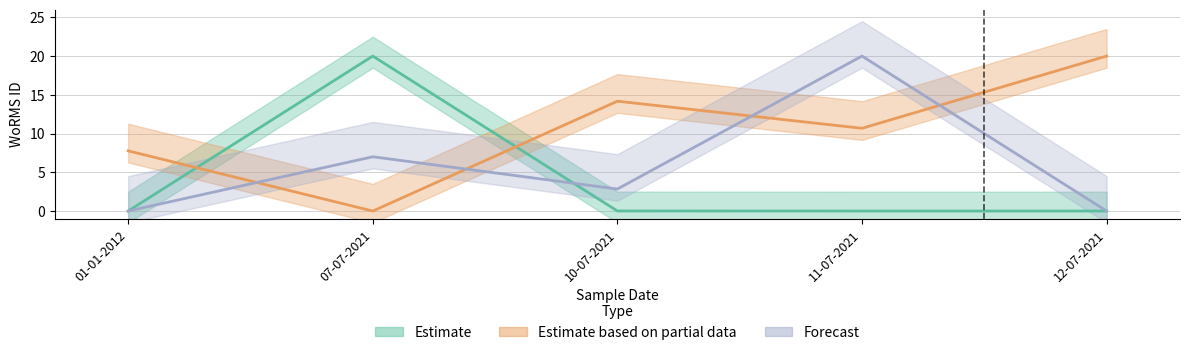

The value of Estimate at 12-07-2021 is 0.0. True or false?

True